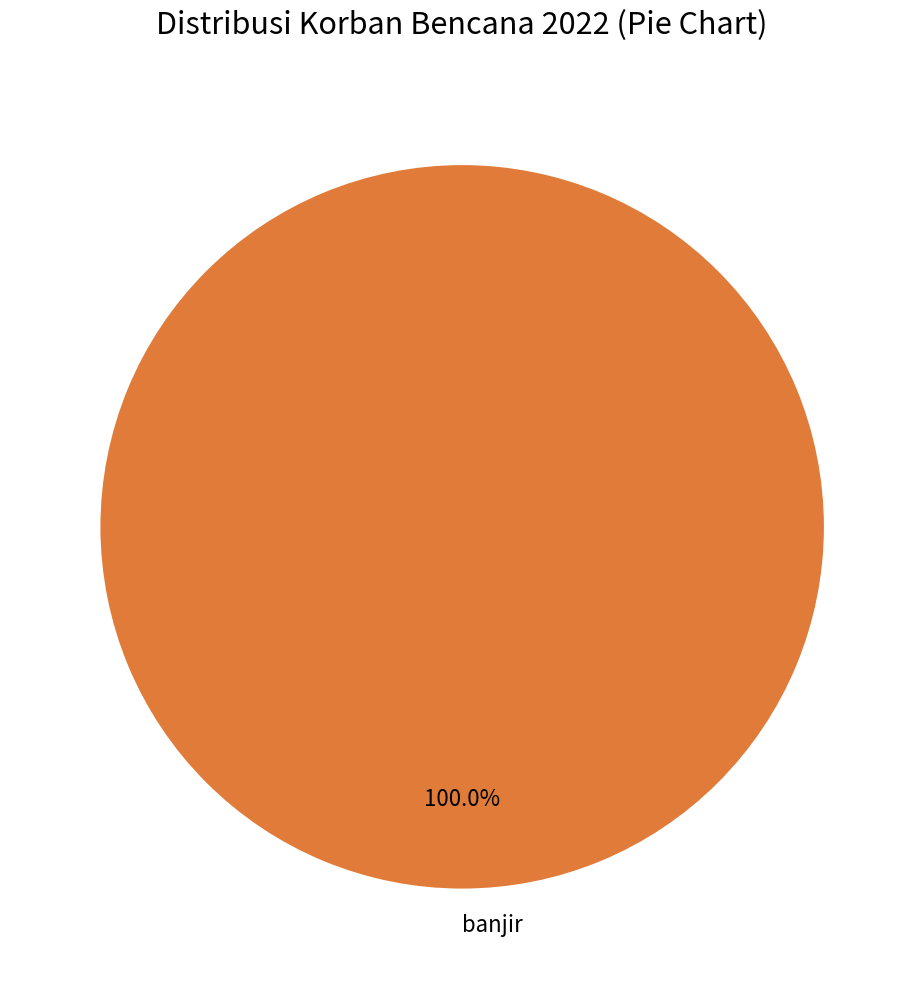

Rank the categories by value from lowest to highest.

banjir